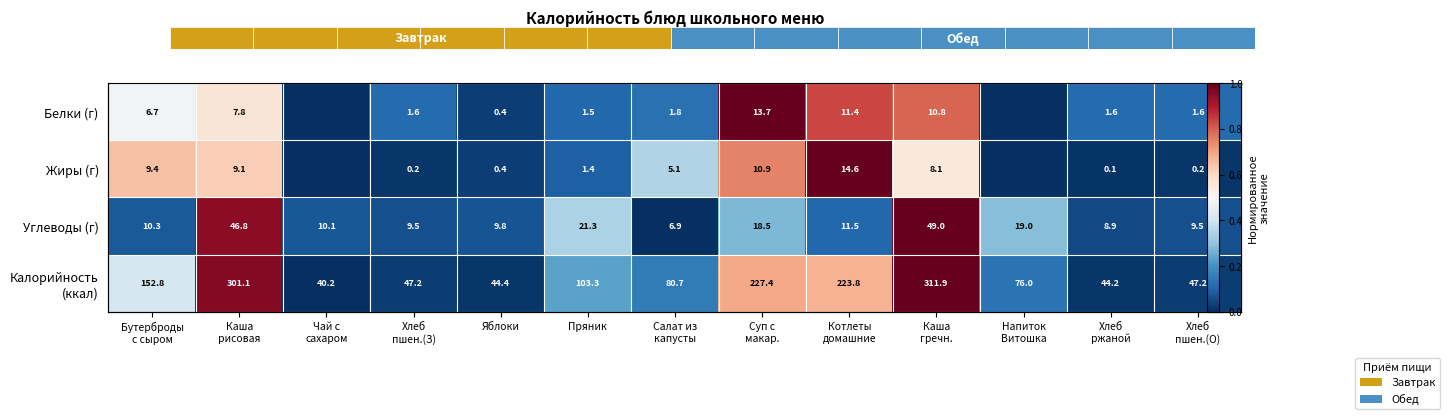

The value of Жиры (г) at Пряник is 0.1. True or false?

True